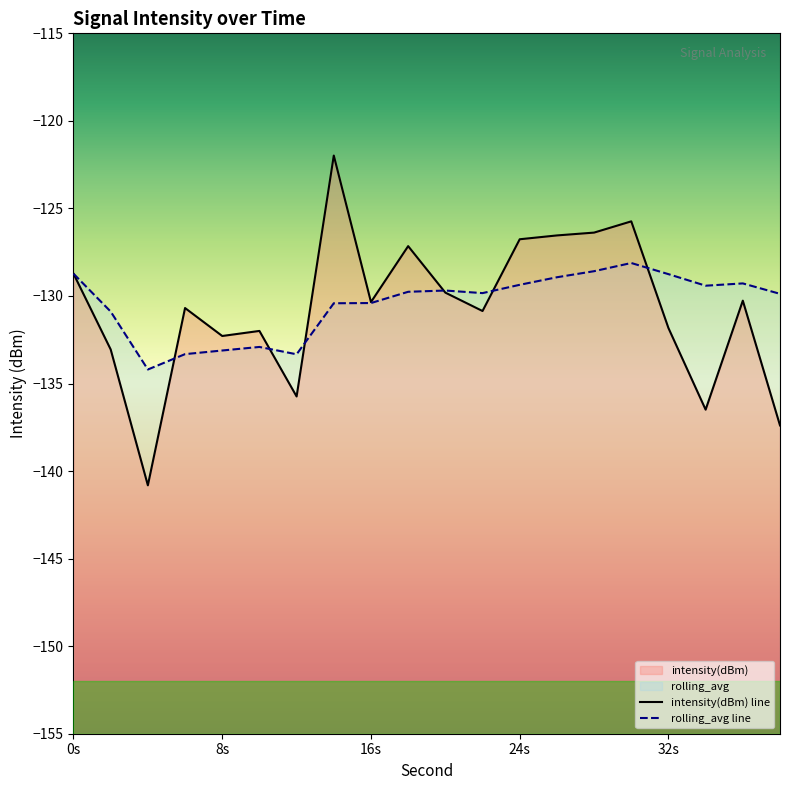

Rank the series by their average value, from highest to lowest.

rolling_avg, intensity(dBm)